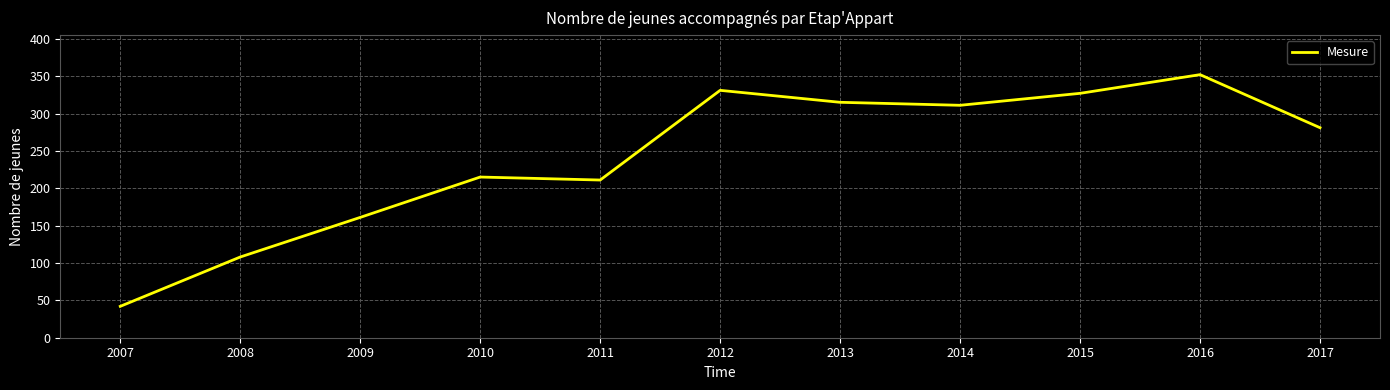

At which label is the value closest to 197?

2011